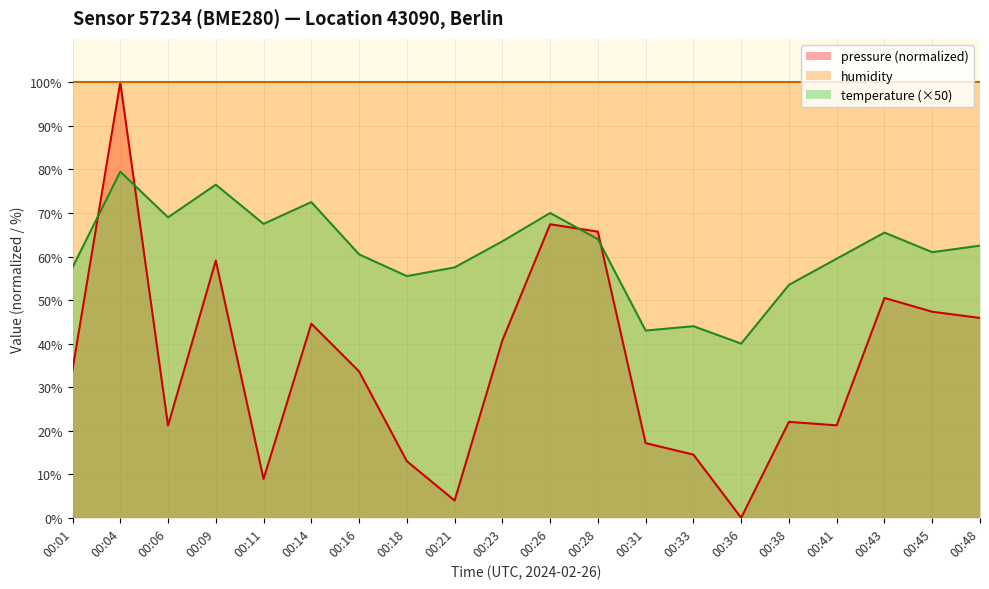

How many lines are shown in the chart?

3